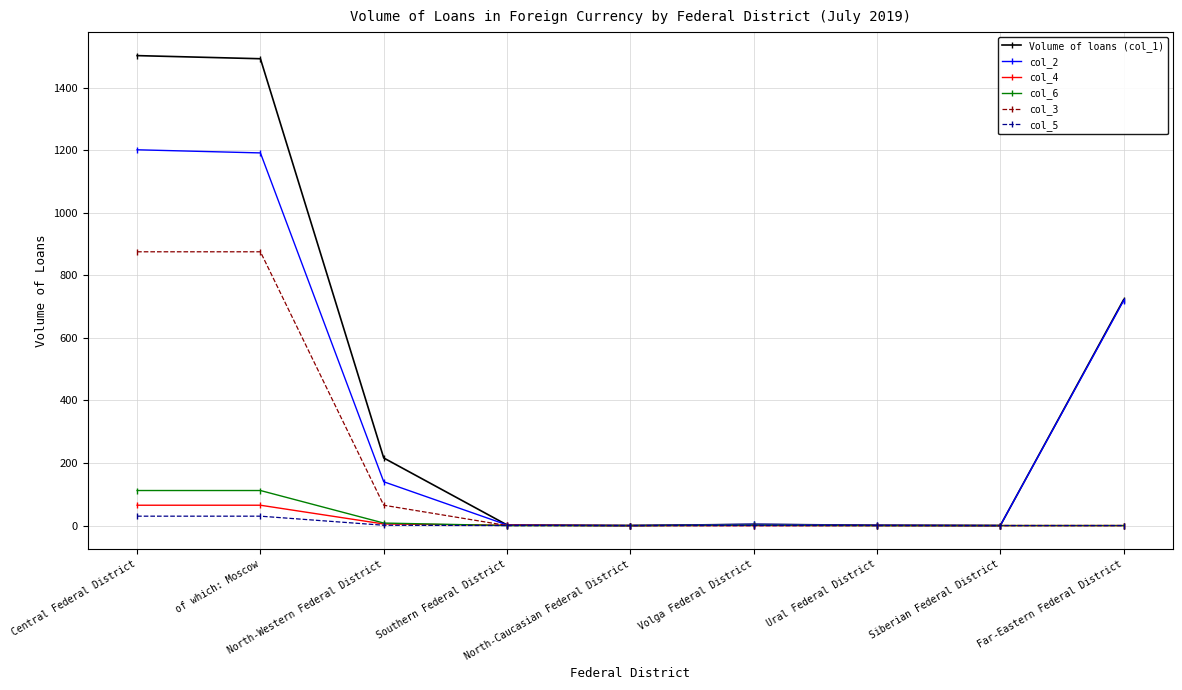

How many distinct data groups are displayed?

6